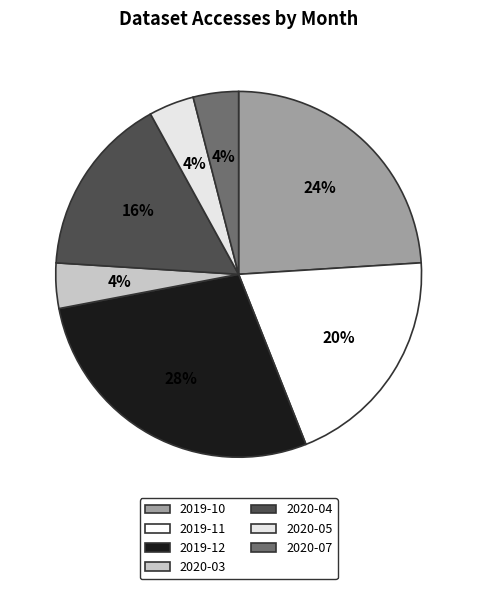

Which category has the biggest portion of the pie?

2019-12